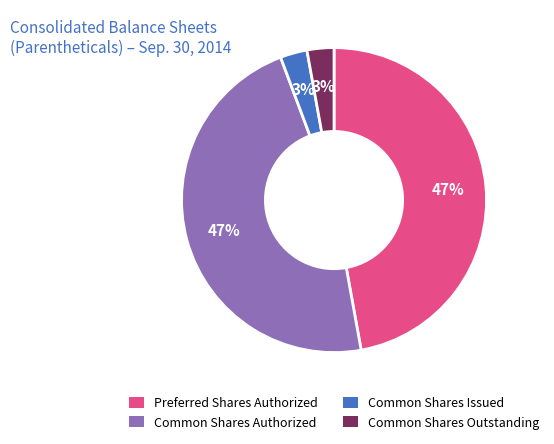

Does Common Shares Outstanding account for over 50% of the chart?

No